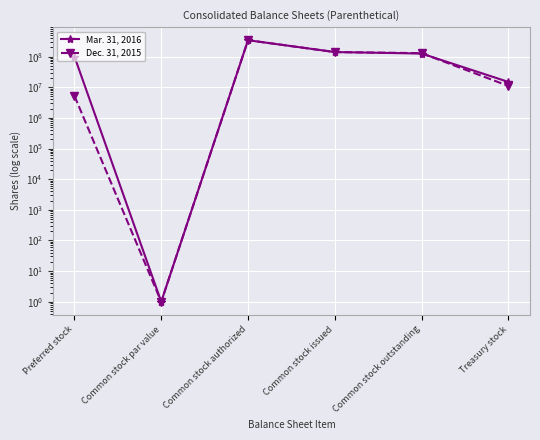

Reading right to left, list all the values displayed in this chart.

Mar. 31, 2016: Treasury stock=14943977	Common stock outstanding=125849939	Common stock issued=140793916	Common stock authorized=342857143	Common stock par value=1	Preferred stock=100000000
Dec. 31, 2015: Treasury stock=11045377	Common stock outstanding=129547032	Common stock issued=140592409	Common stock authorized=342857143	Common stock par value=1	Preferred stock=5200000